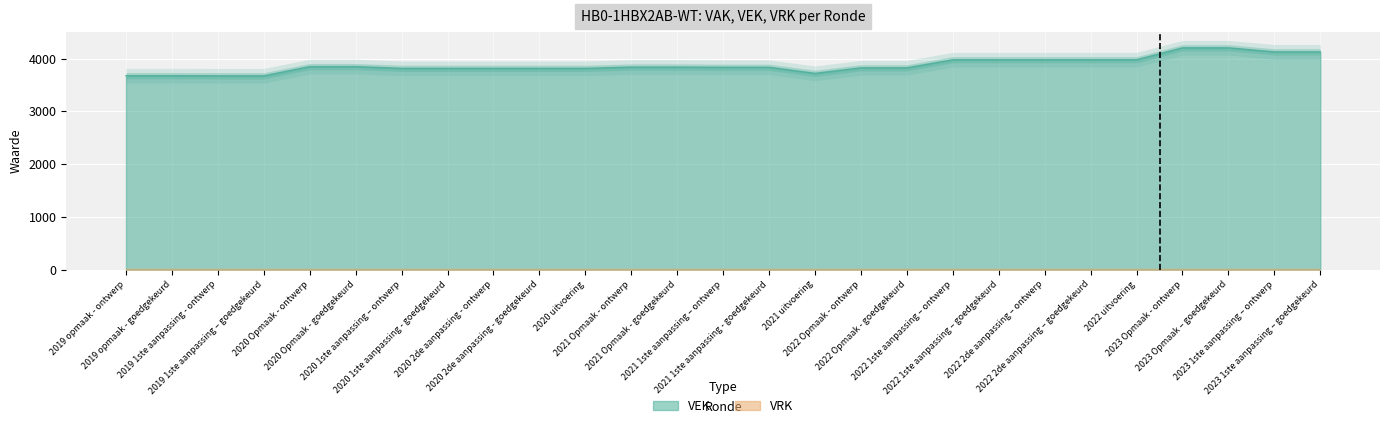

Approximately how many times larger is the value at 2020 Opmaak - goedgekeurd compared to 2019 opmaak - goedgekeurd?

1.0